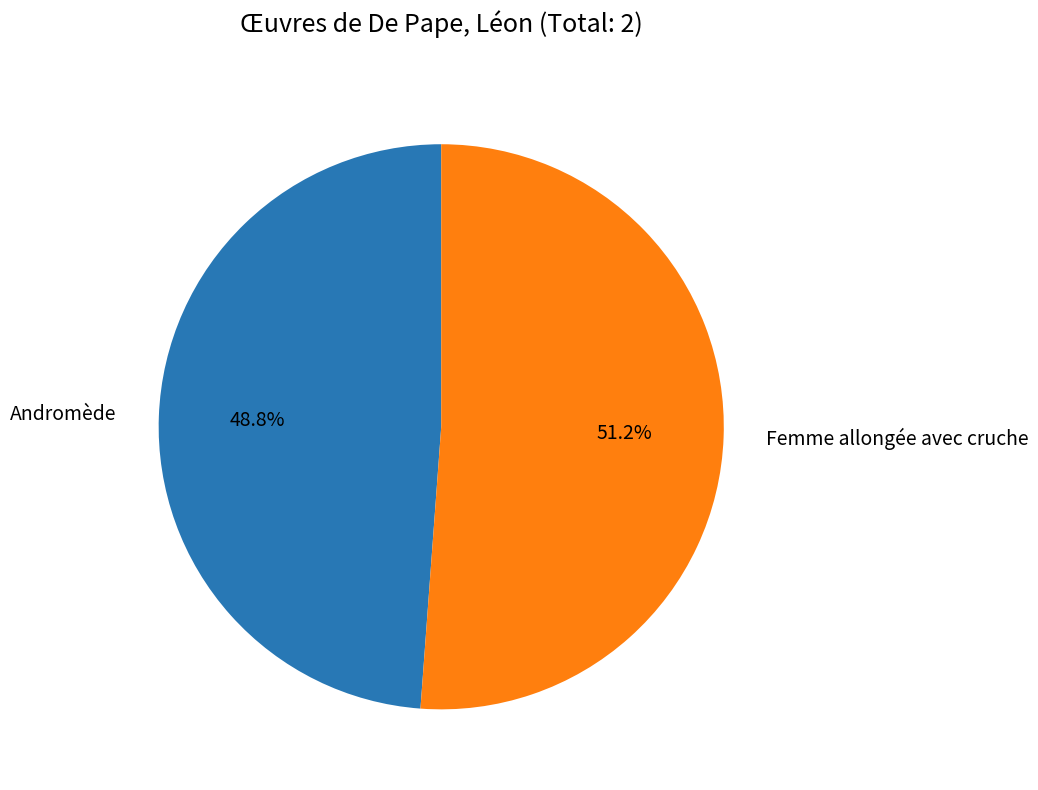

How many segments does this pie chart have?

2